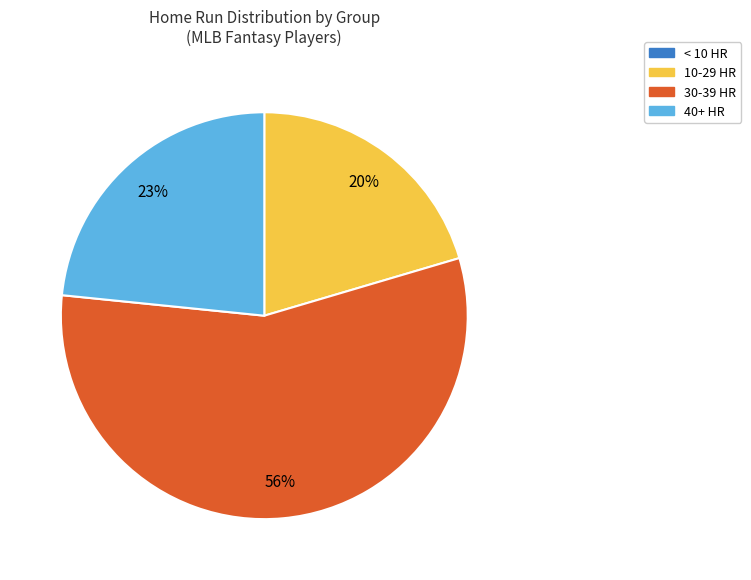

To the nearest percent, what is the average slice percentage?

25%